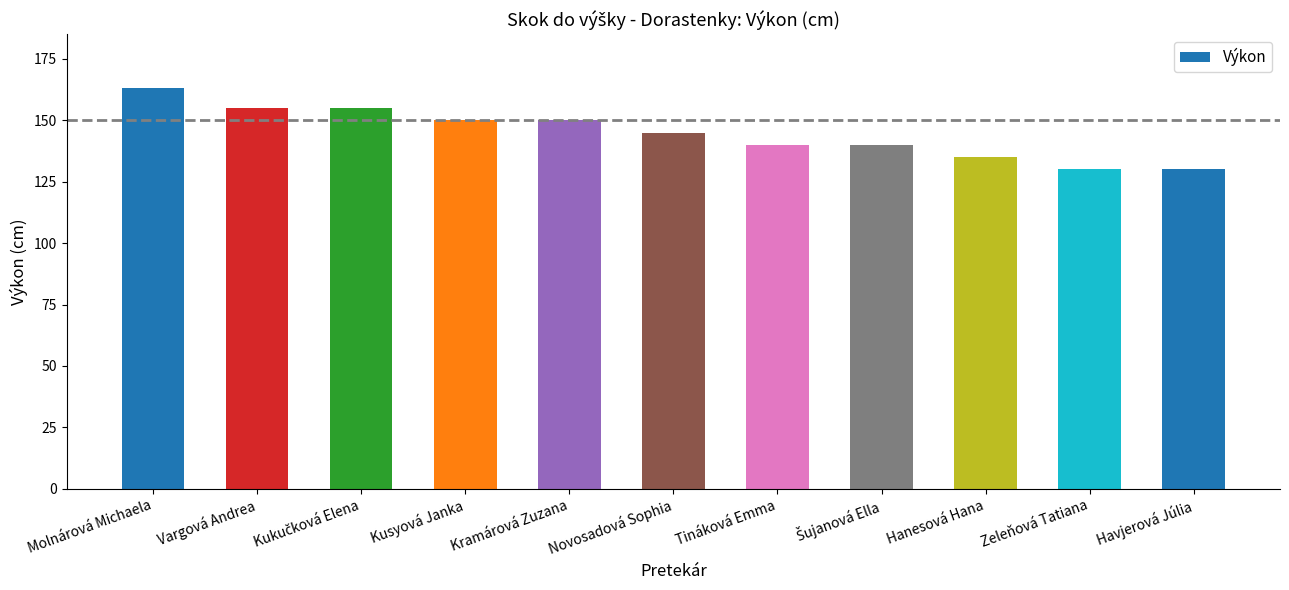

Approximately how many times larger is the value at Zeleňová Tatiana compared to Tináková Emma?

0.9